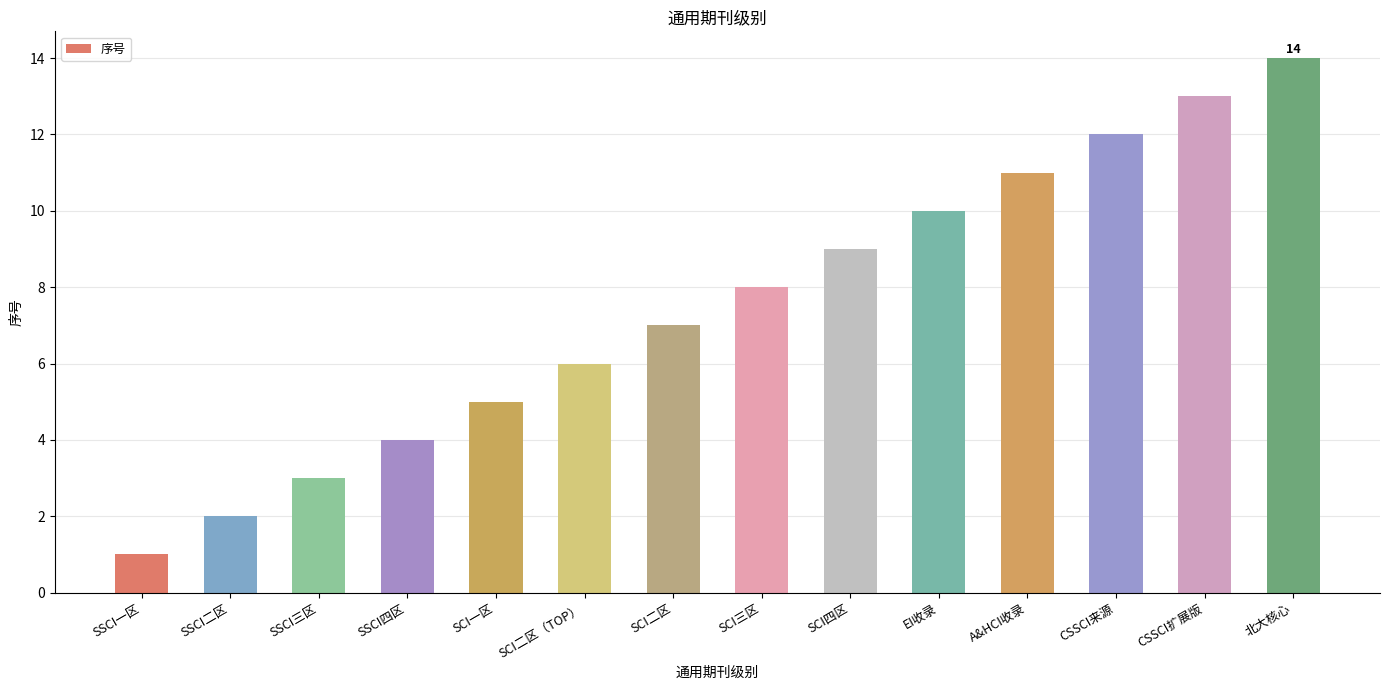

Is it true that the value at SCI二区（TOP） is 6?

True